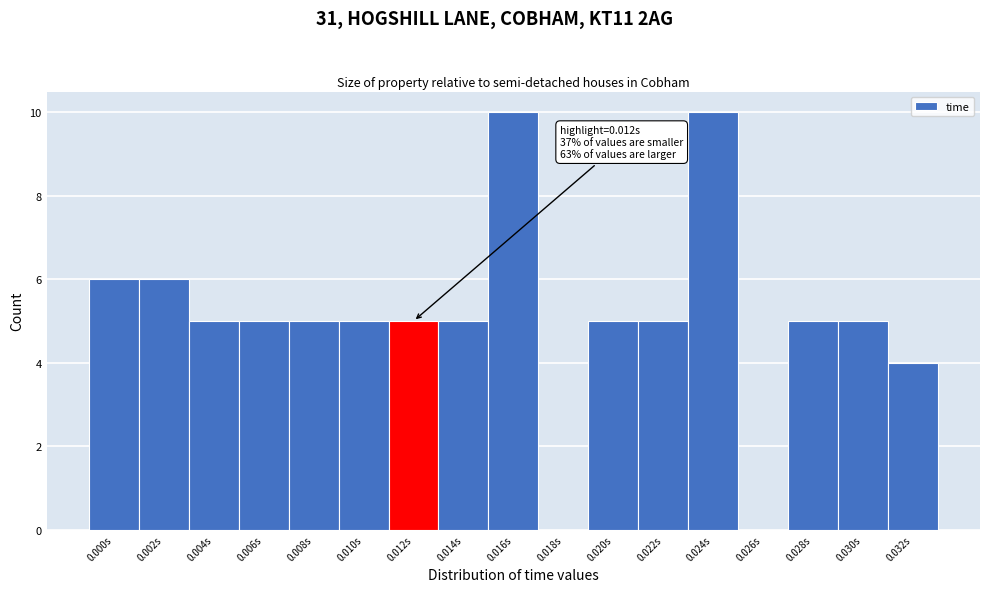

Reading right to left, transcribe all the data shown in this chart.

0.032s=4	0.030s=5	0.028s=5	0.026s=0	0.024s=10	0.022s=5	0.020s=5	0.018s=0	0.016s=10	0.014s=5	0.012s=5	0.010s=5	0.008s=5	0.006s=5	0.004s=5	0.002s=6	0.000s=6